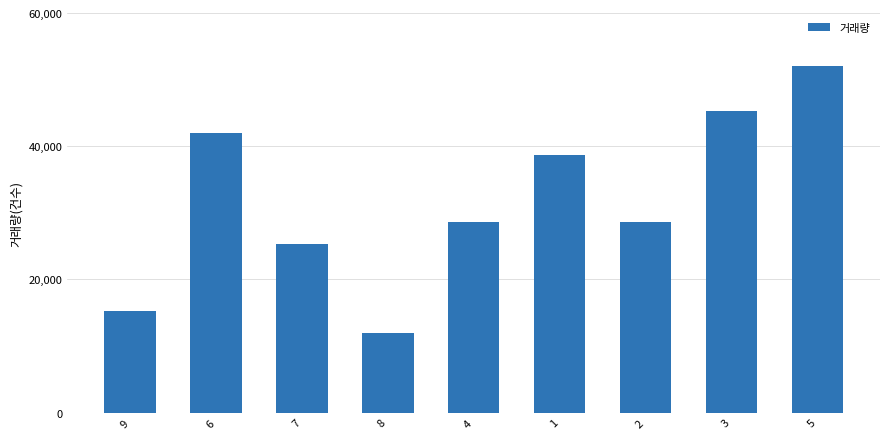

What is the difference between the maximum and minimum values?

40000.0